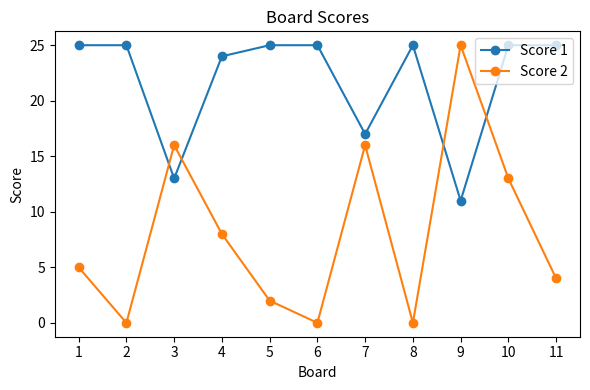

Where is Score 2 nearest to the value 12?

10